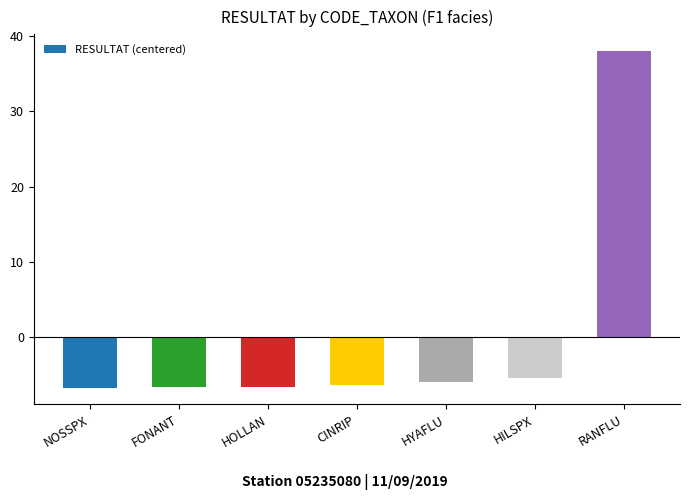

How many values are above zero?

1